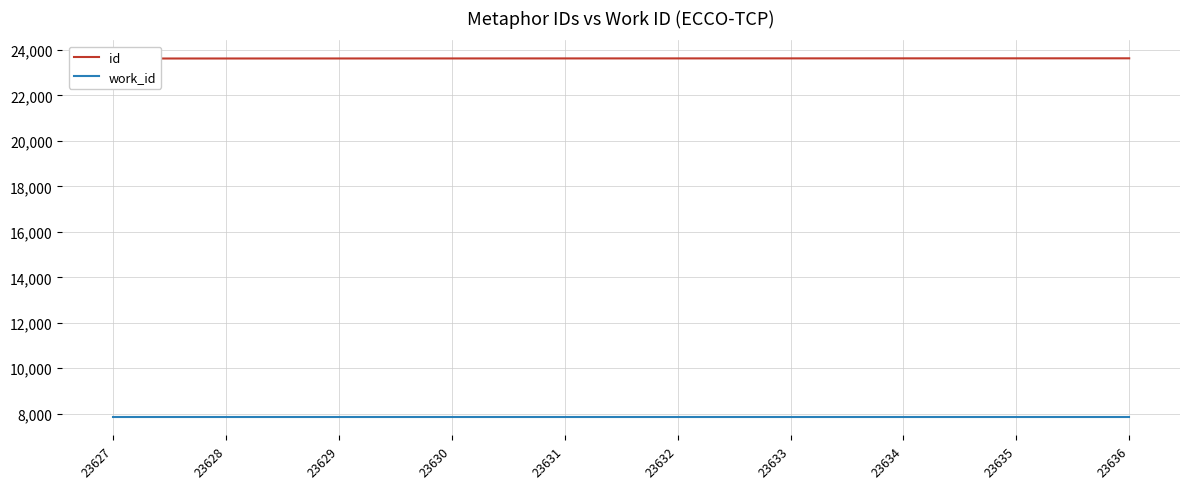

What are all the series names shown in the legend?

id, work_id